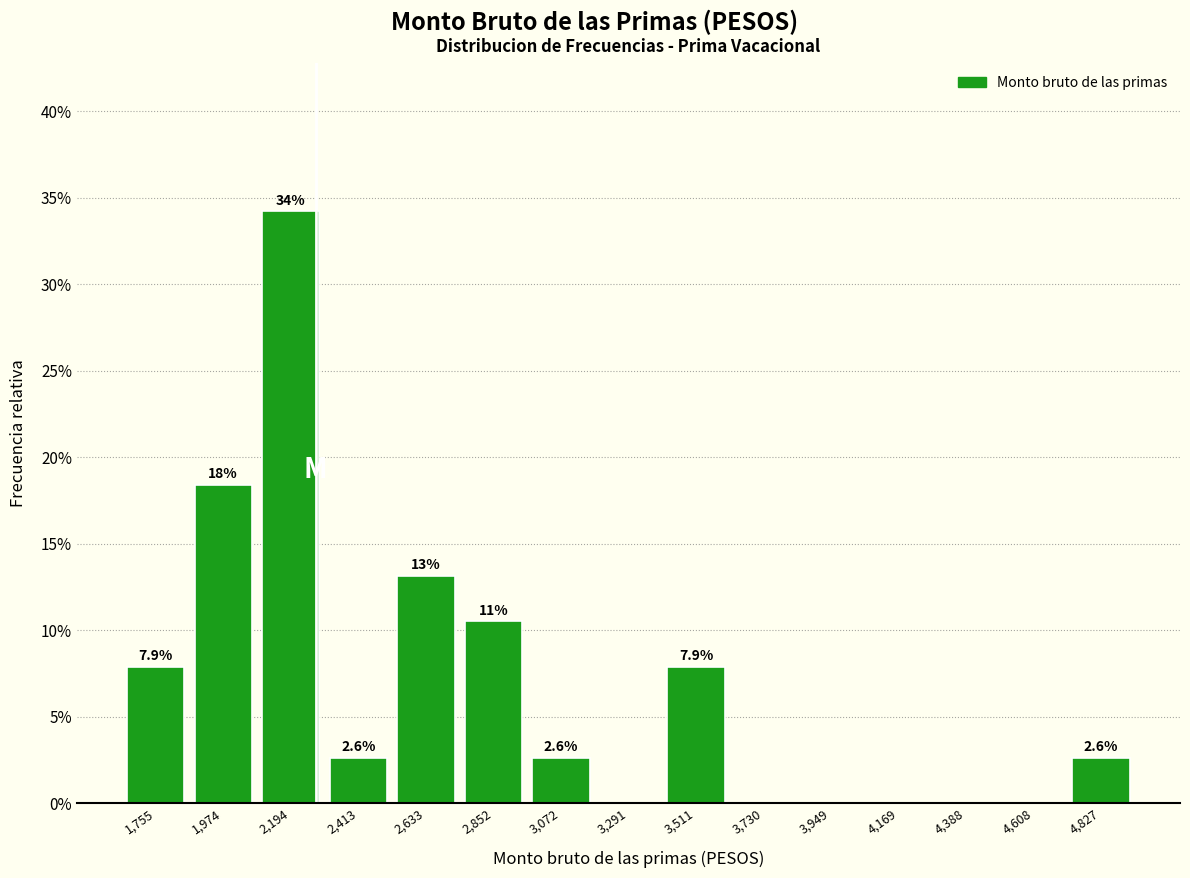

Which range on the x-axis has the tallest bar?

2100 to 2300